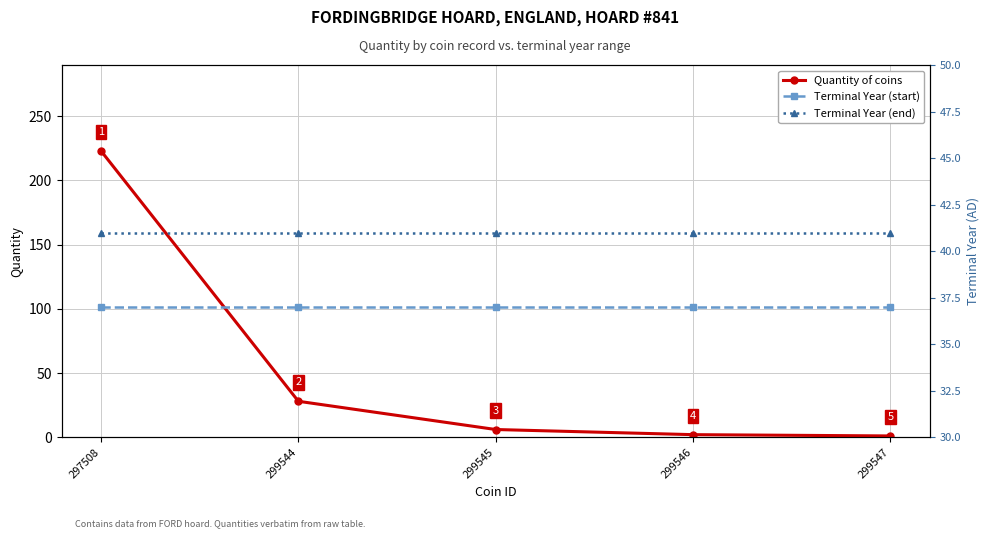

Which series ends up on top after the final intersection of Terminal Year (end) and Quantity of coins?

Terminal Year (end)